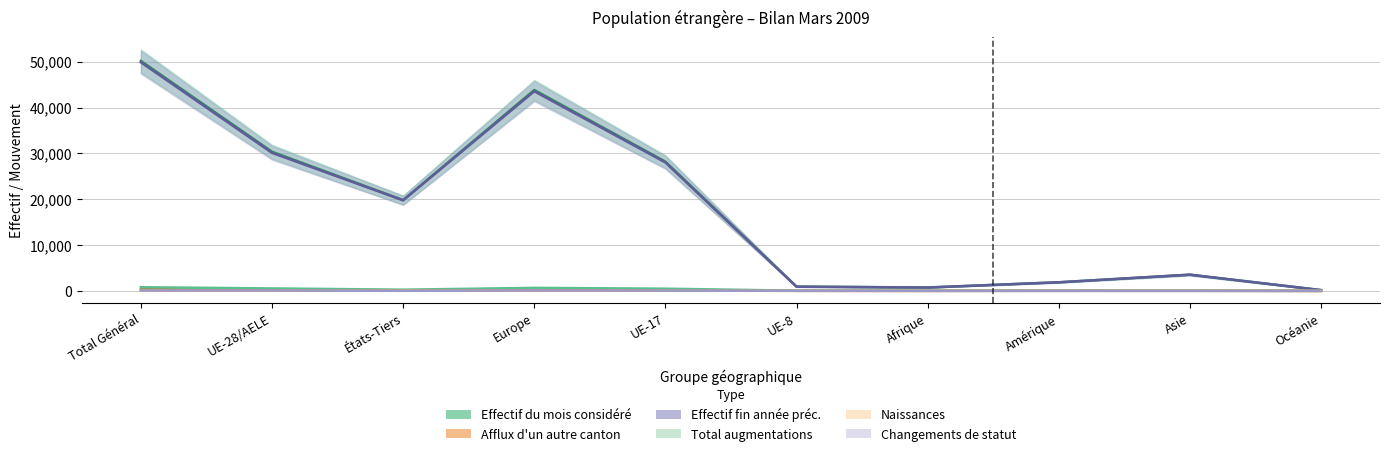

Reading right to left, what are all the values shown in this chart?

Effectif du mois considéré: Océanie=170	Asie=3533	Amérique=1873	Afrique=738	UE-8=945	UE-17=28189	Europe=43817	États-Tiers=19804	UE-28/AELE=30343	Total Général=50147
Afflux d'un autre canton: Océanie=0	Asie=21	Amérique=31	Afrique=9	UE-8=15	UE-17=220	Europe=314	États-Tiers=135	UE-28/AELE=240	Total Général=375
Effectif fin année préc.: Océanie=168	Asie=3531	Amérique=1870	Afrique=730	UE-8=899	UE-17=28012	Europe=43537	États-Tiers=19749	UE-28/AELE=30104	Total Général=49853
Total augmentations: Océanie=6	Asie=49	Amérique=59	Afrique=24	UE-8=44	UE-17=479	Europe=657	États-Tiers=259	UE-28/AELE=536	Total Général=795
Naissances: Océanie=0	Asie=10	Amérique=2	Afrique=3	UE-8=2	UE-17=53	Europe=100	États-Tiers=55	UE-28/AELE=60	Total Général=115
Changements de statut aug.: Océanie=1	Asie=1	Amérique=3	Afrique=0	UE-8=22	UE-17=60	Europe=91	États-Tiers=14	UE-28/AELE=82	Total Général=96